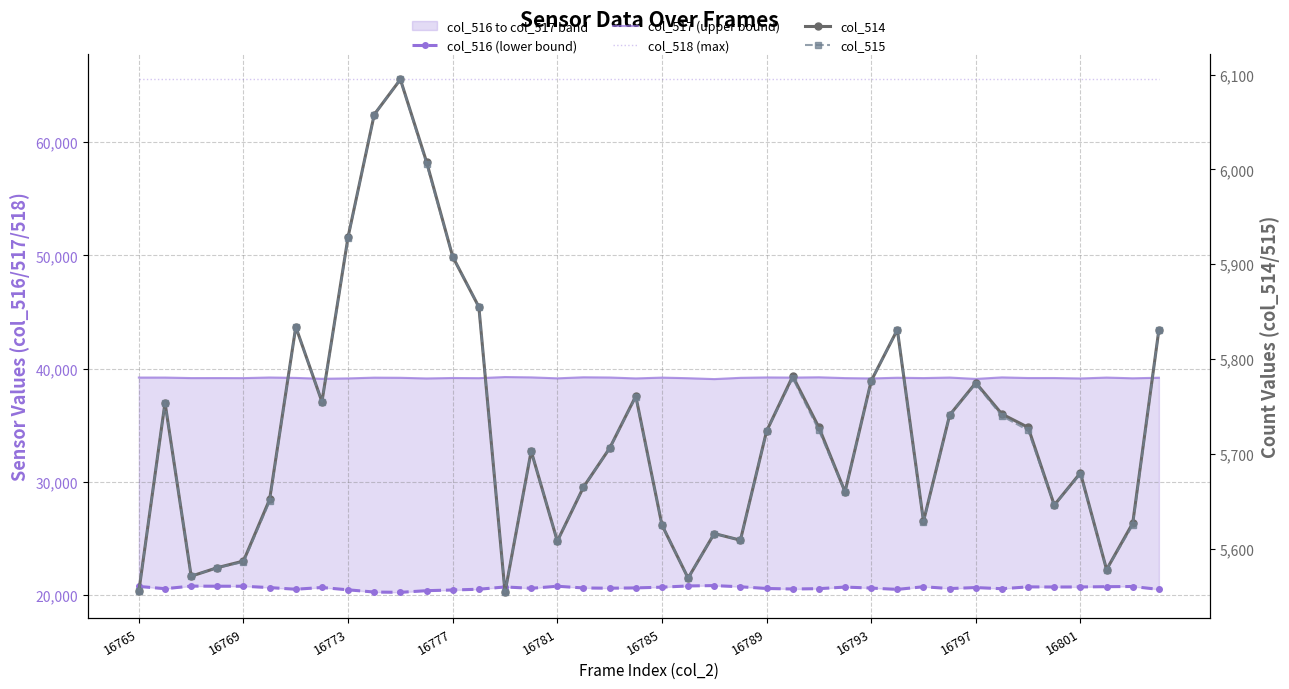

Which series has the largest total across all categories?

col_518 (max)